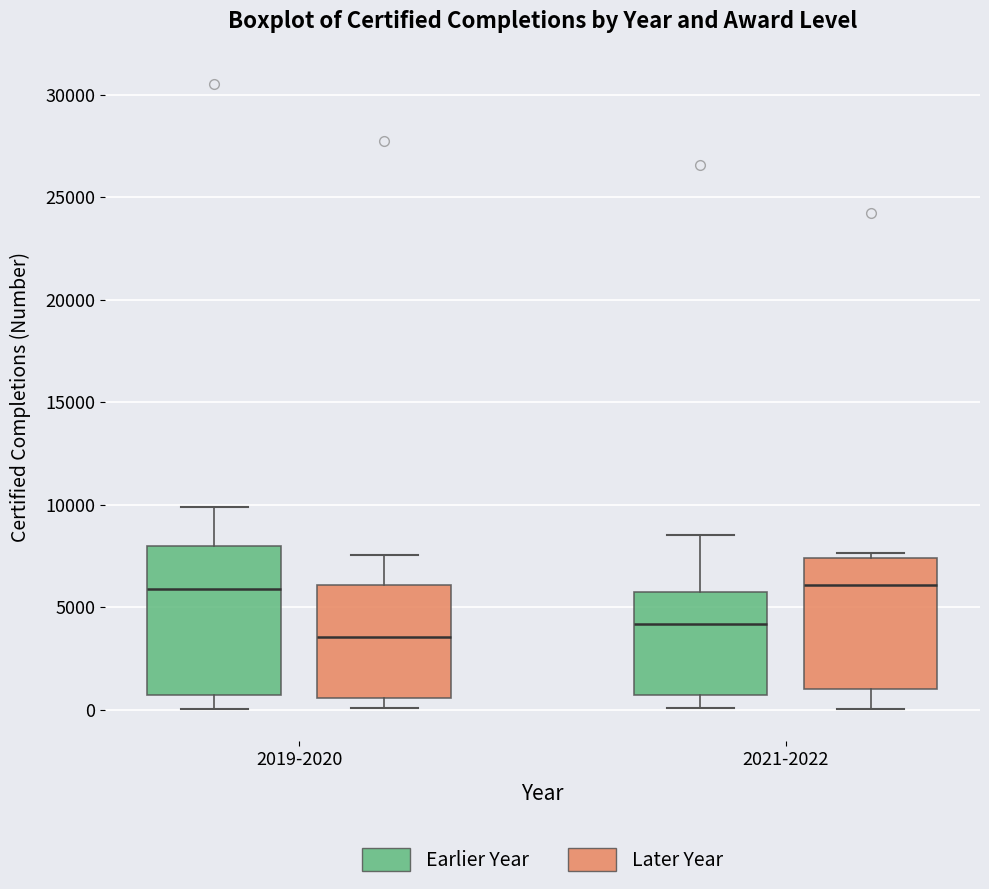

Which box is the tallest, from its lower edge to its upper edge?

2019-2020 (Earlier Year)